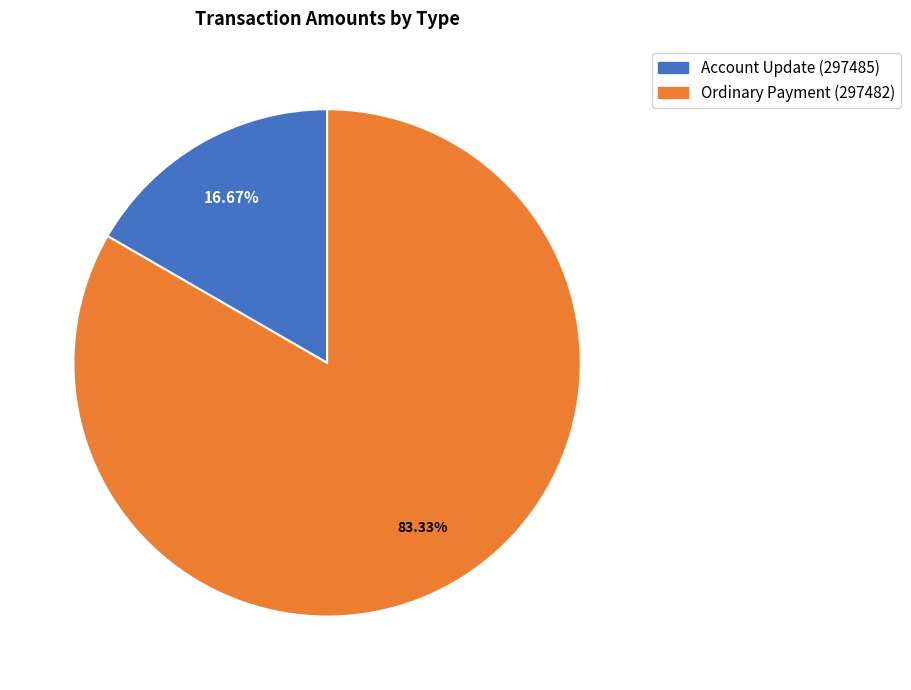

What is the total percentage of Ordinary Payment (297482) and Account Update (297485)?

100.0%